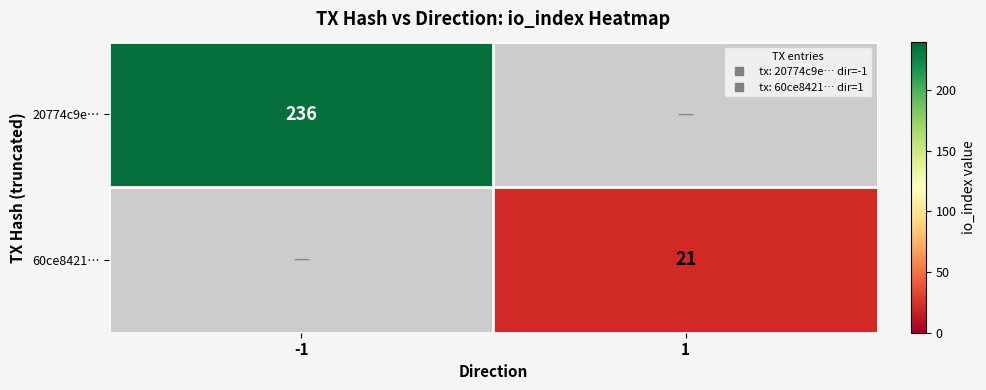

Rank the categories by 60ce8421… value from highest to lowest.

1, -1